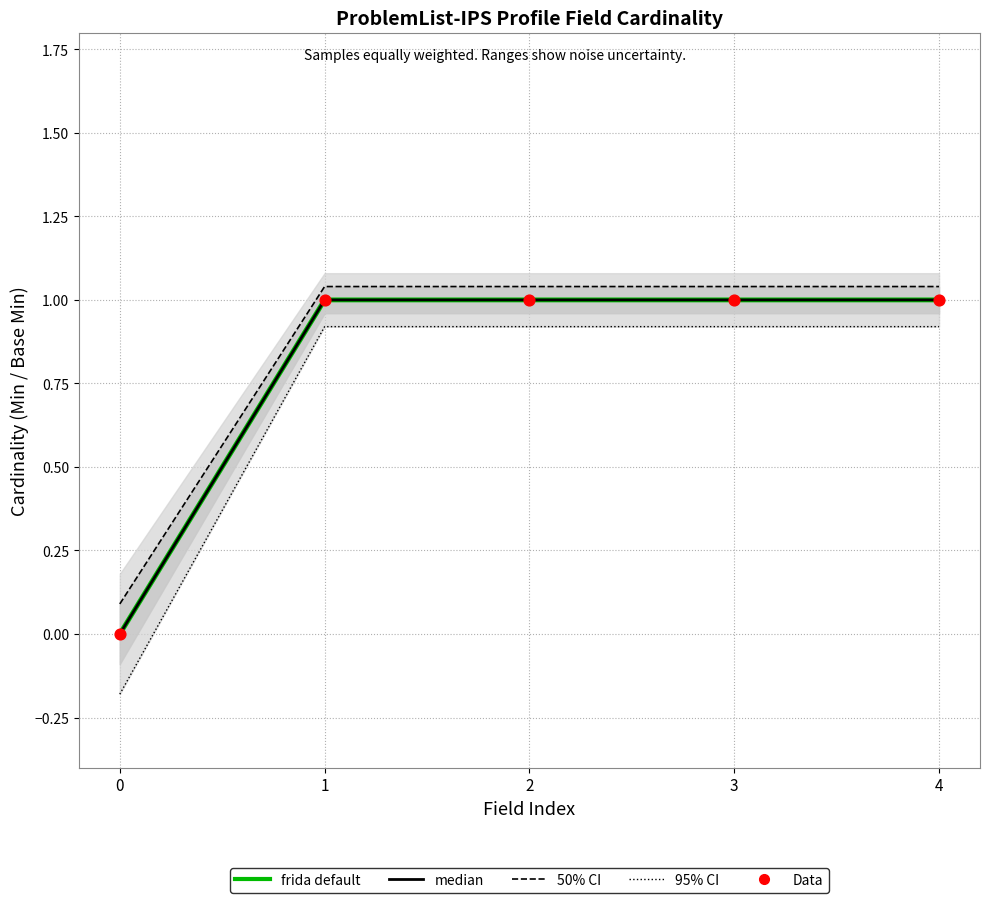

What are all the series names shown in the legend?

frida default, median, 50% CI, 95% CI, Data